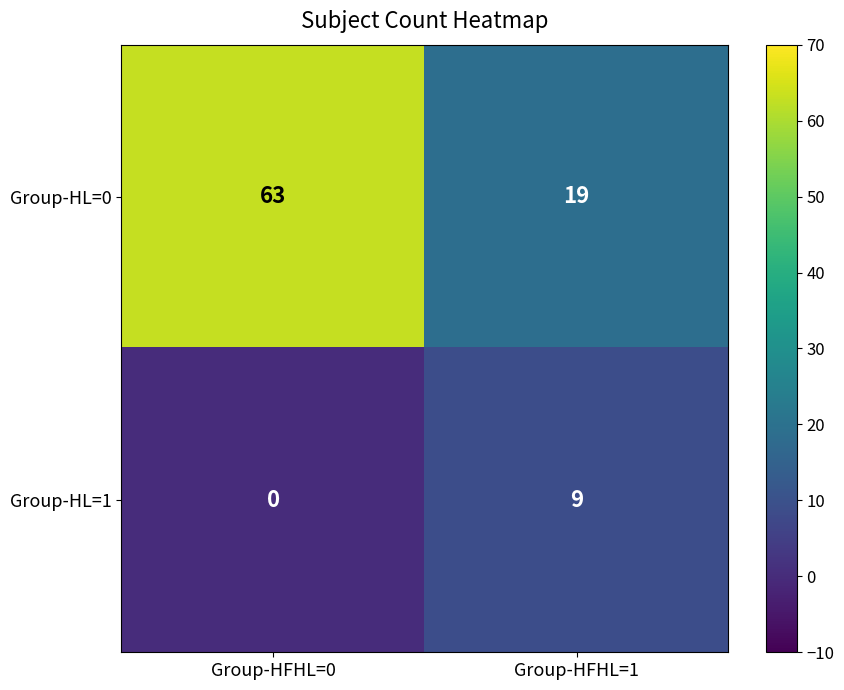

At how many categories does at least one series exceed 14?

2